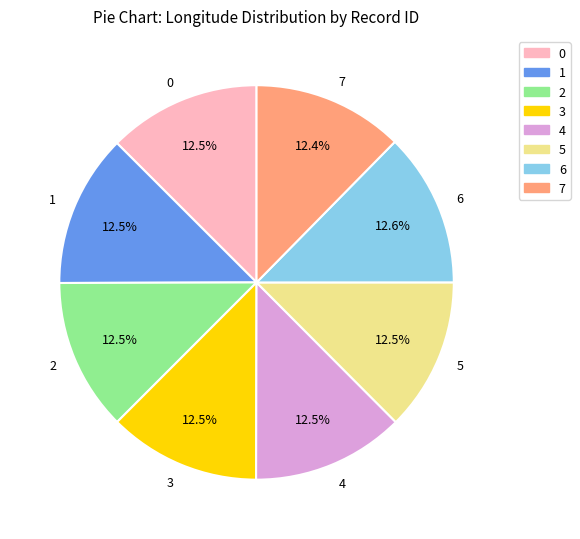

Is 0 the majority of the pie?

No